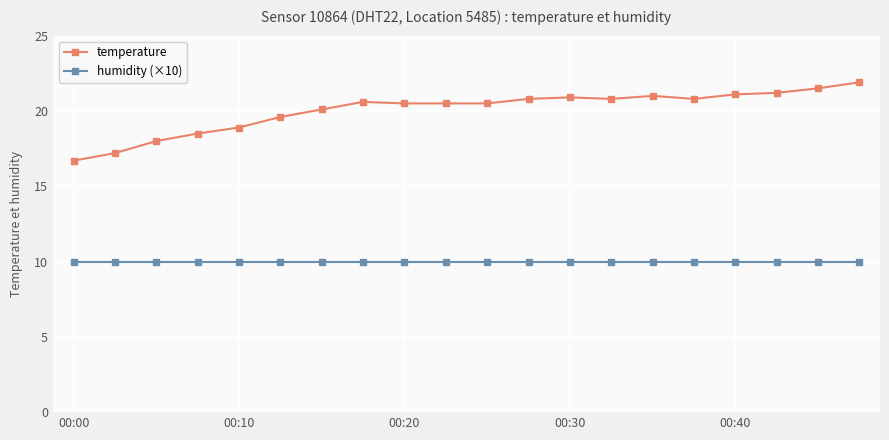

How many categories are shown in the chart?

20